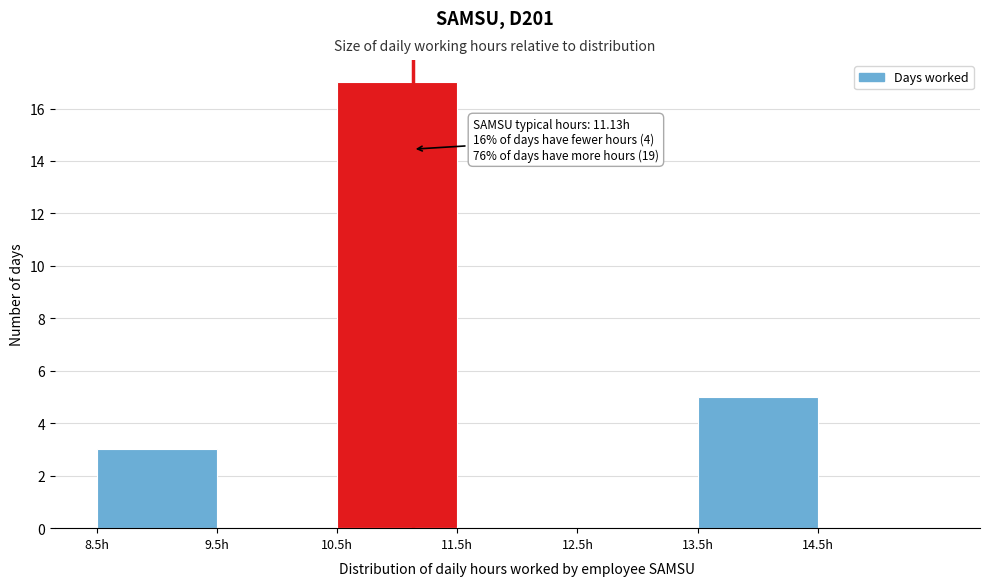

Over which range of the x-axis is the bar tallest?

10.5 to 11.5